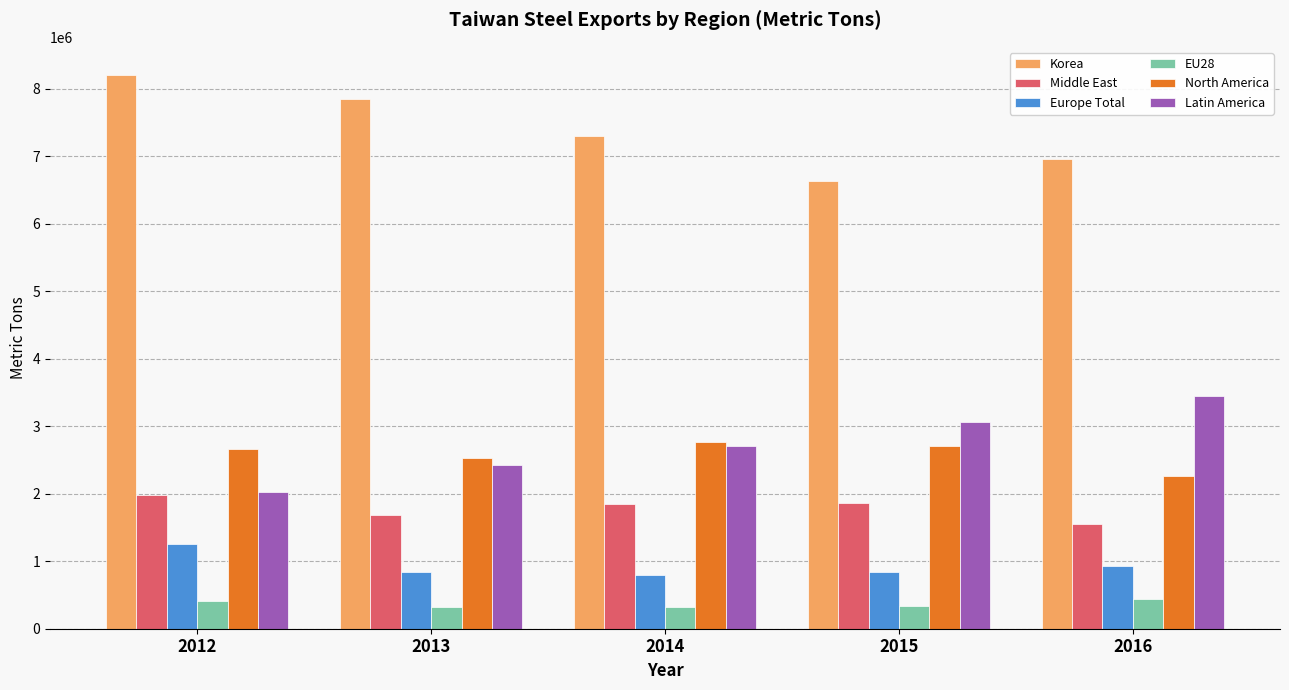

What is the smallest value displayed?

324563.3